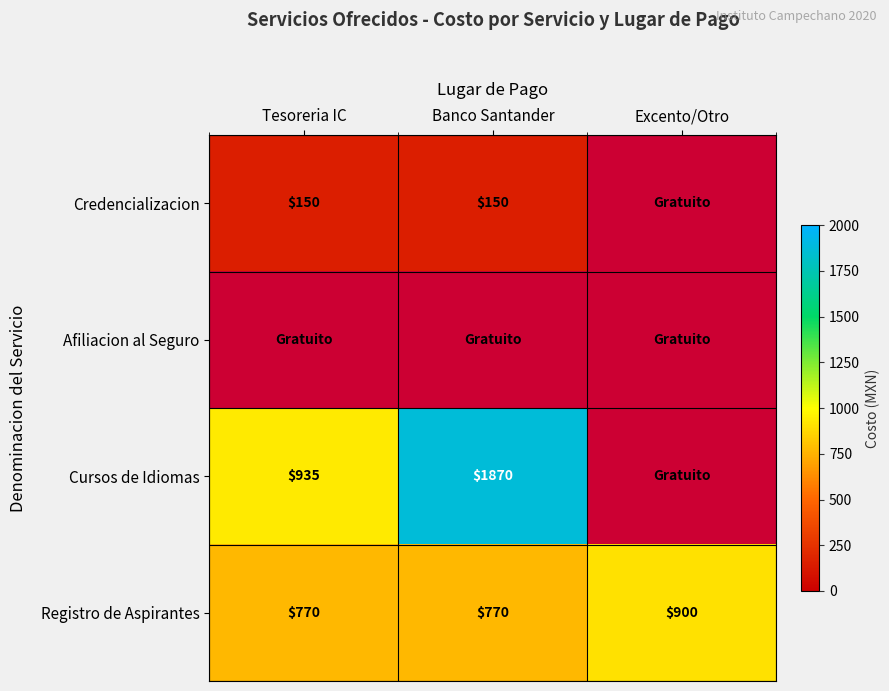

List the labels in order of Cursos de Idiomas value, largest first.

Banco Santander, Excento/Otro, Tesoreria IC